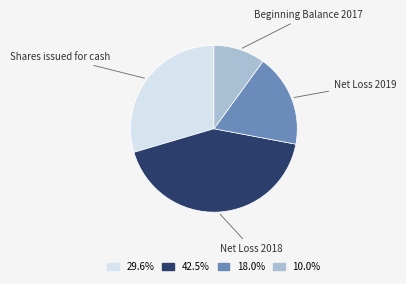

How many segments does this pie chart have?

4